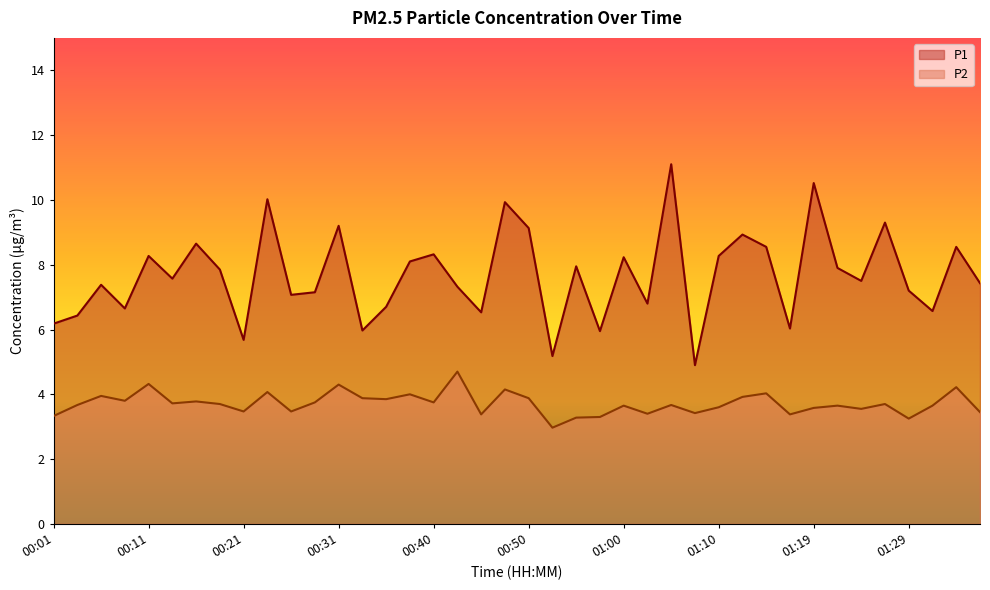

List the series in order of their peak value, lowest first.

P2, P1